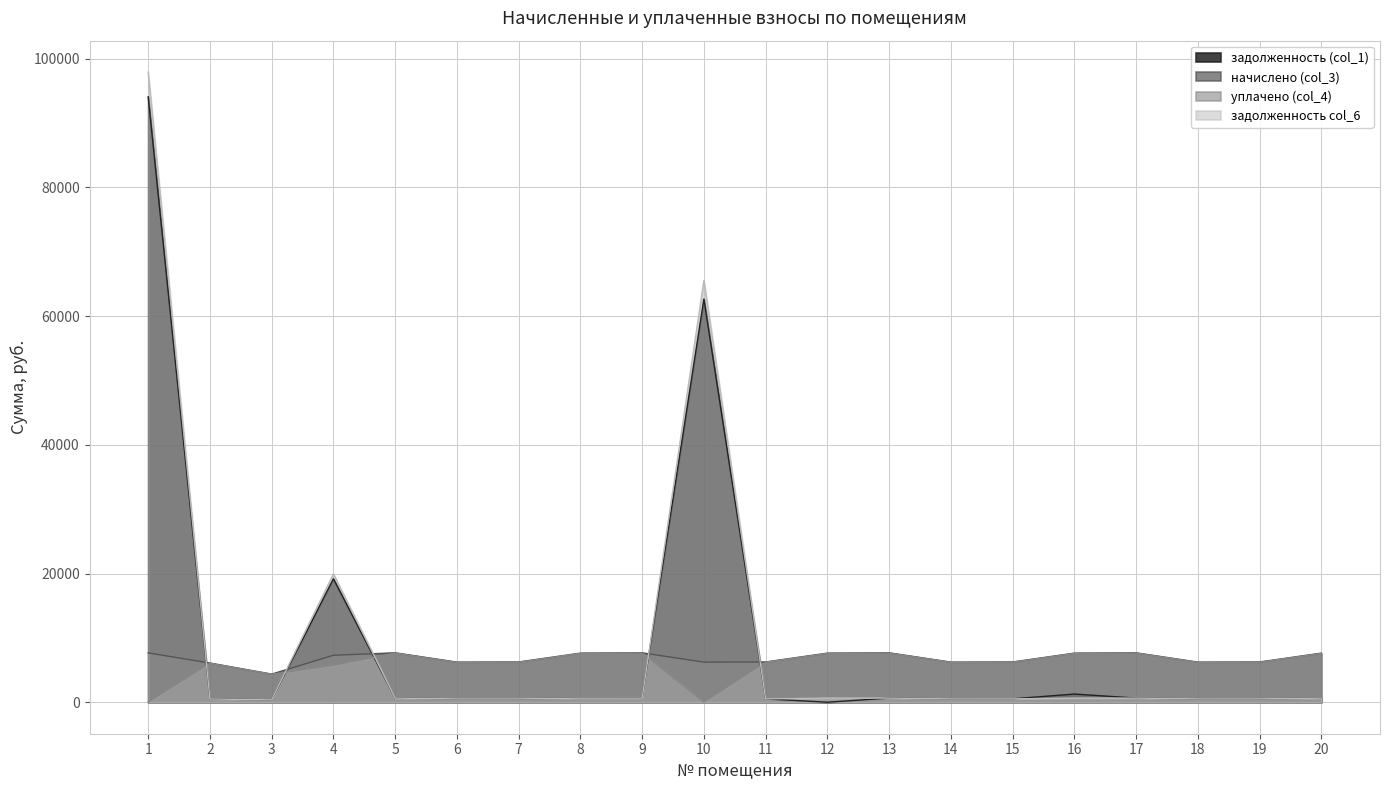

How many data points does each series have?

20